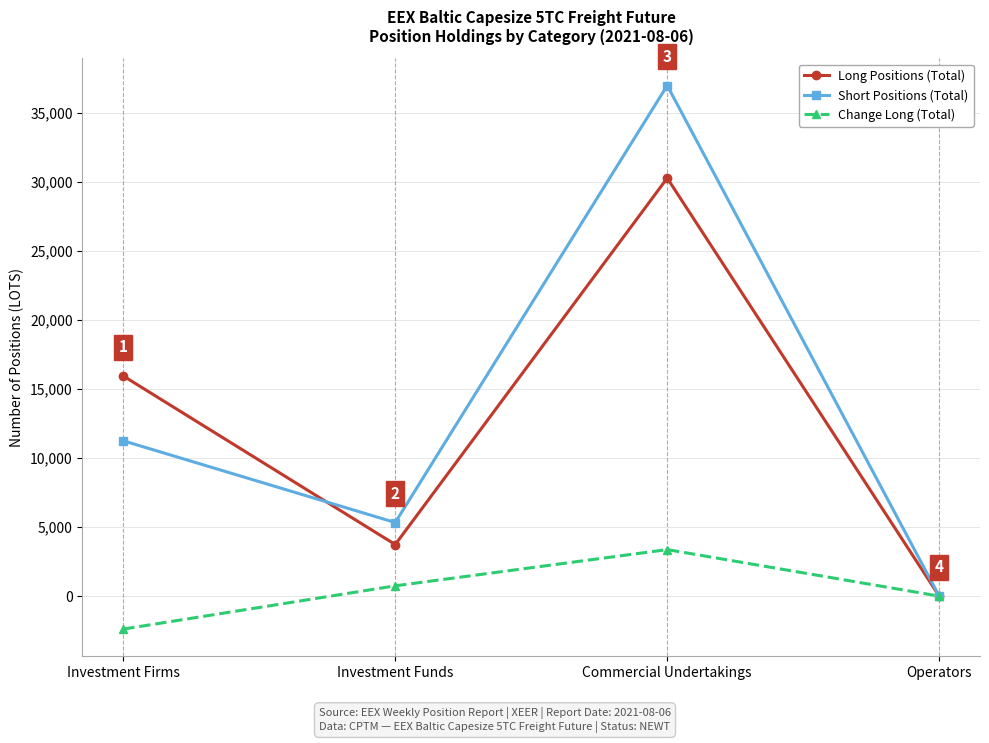

In Long Positions (Total), how many points are higher than both neighbors (excluding endpoints)?

1